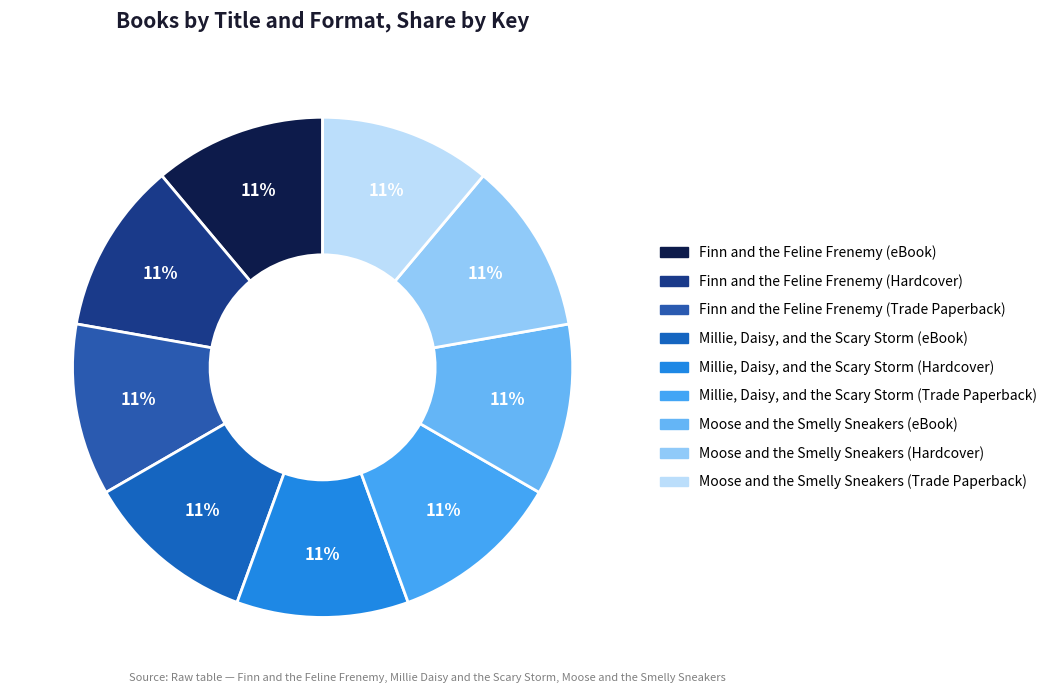

Does Millie, Daisy, and the Scary Storm (Hardcover) represent more than half of the total?

No